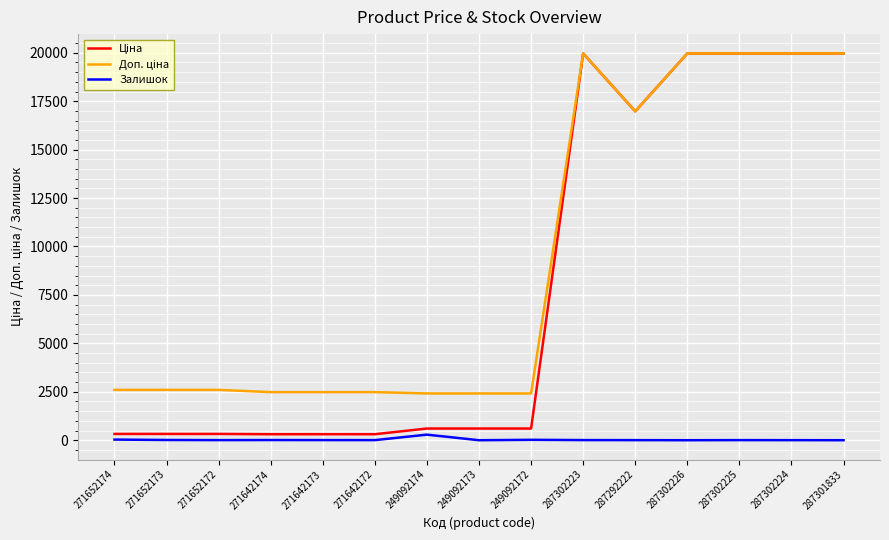

What is the difference between the highest and lowest values at 249092173?

2414.8